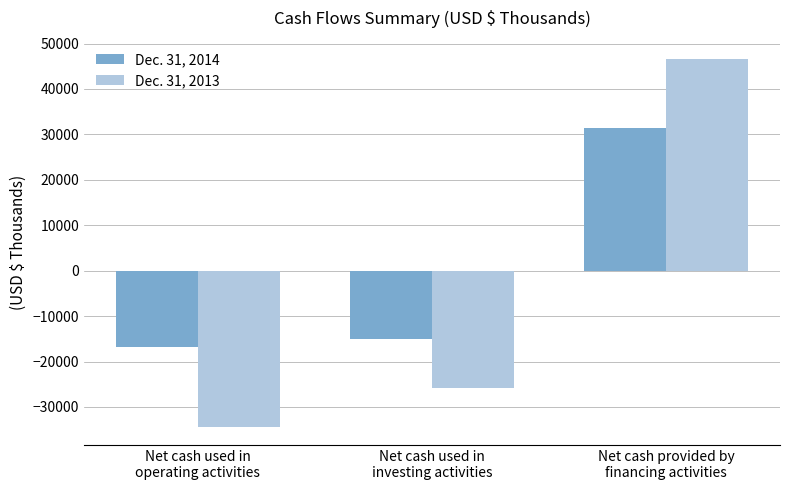

Reading left to right, transcribe all the data shown in this chart.

Dec. 31, 2014: -16783	-14988	31325
Dec. 31, 2013: -34315	-25808	46581